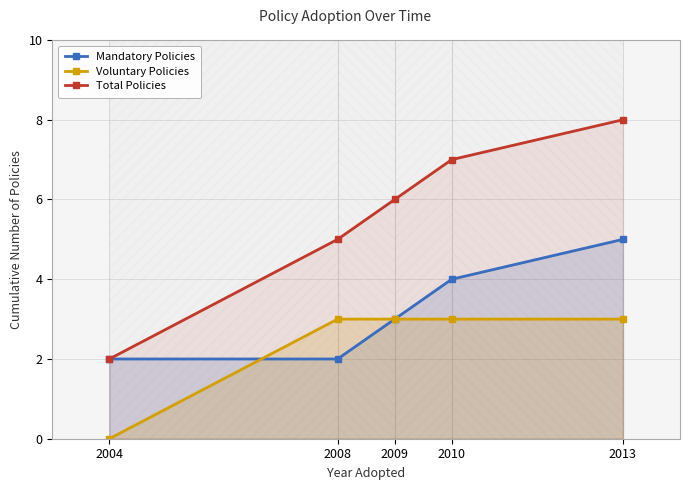

What are all the series names shown in the legend?

Mandatory Policies, Voluntary Policies, Total Policies